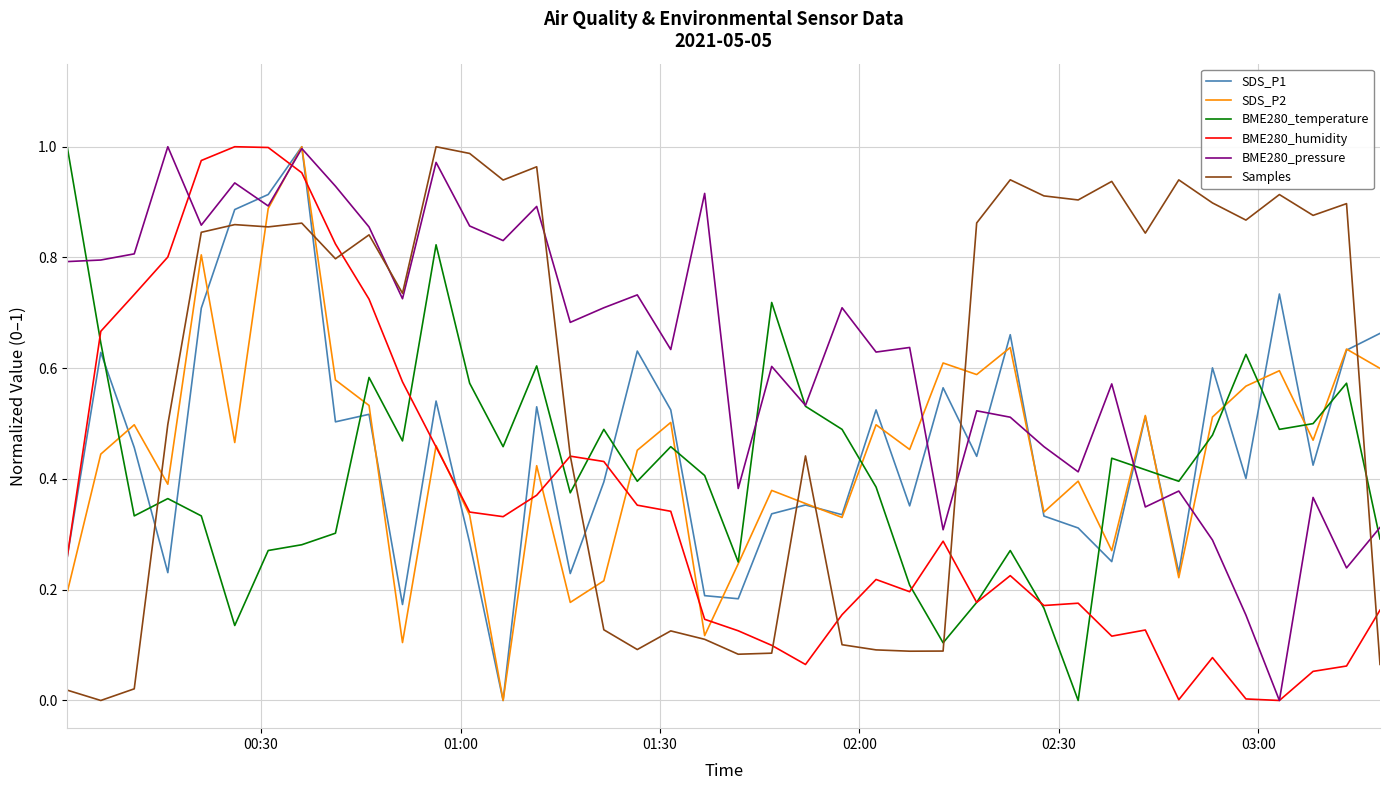

In BME280_pressure, how many points are lower than both neighbors (excluding endpoints)?

14